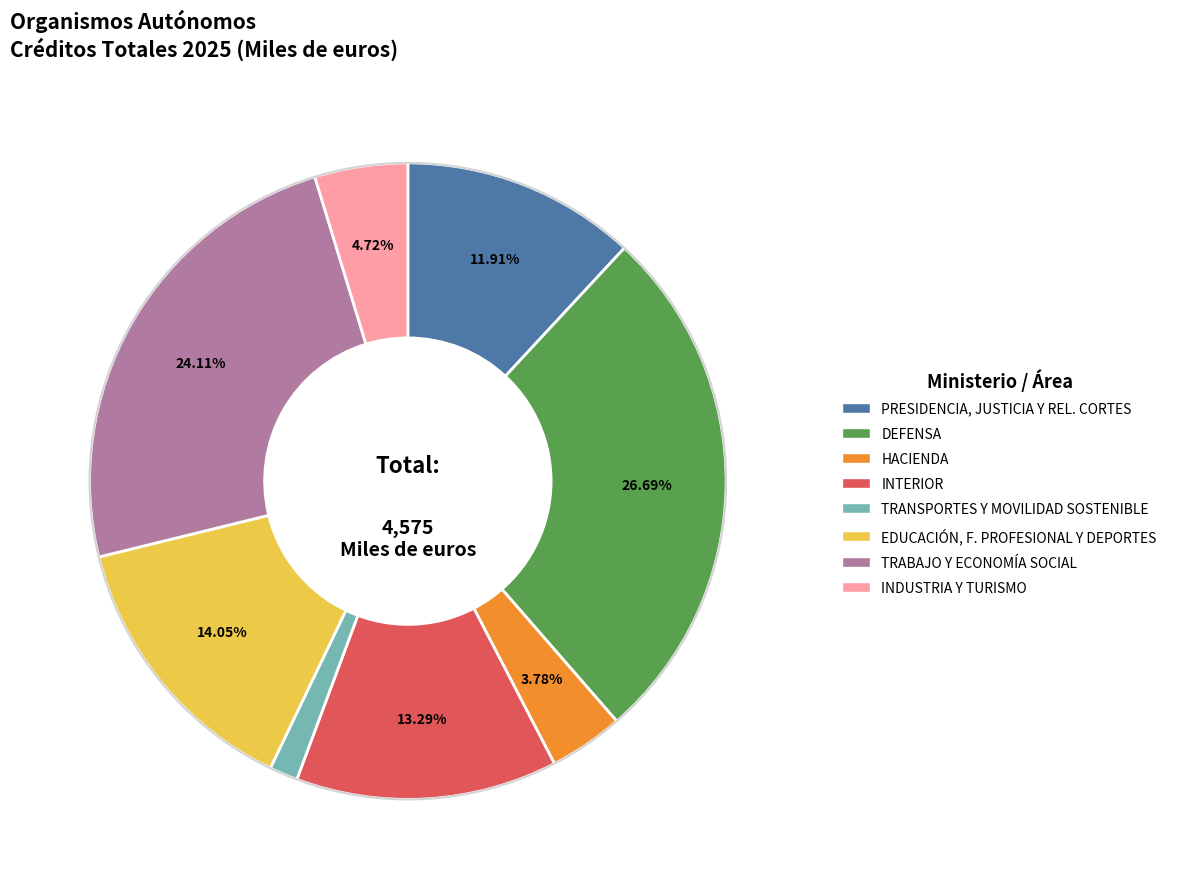

Count the number of slices in the pie.

8